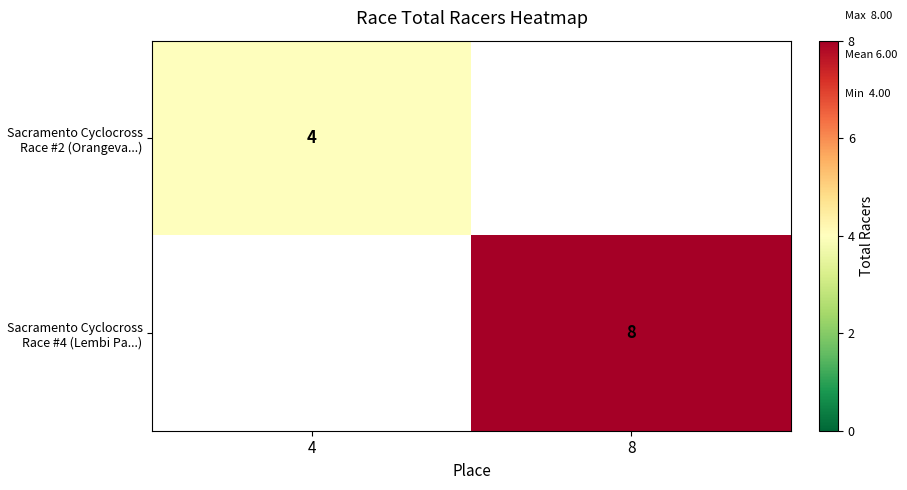

Which label corresponds to the largest value in the chart?

8